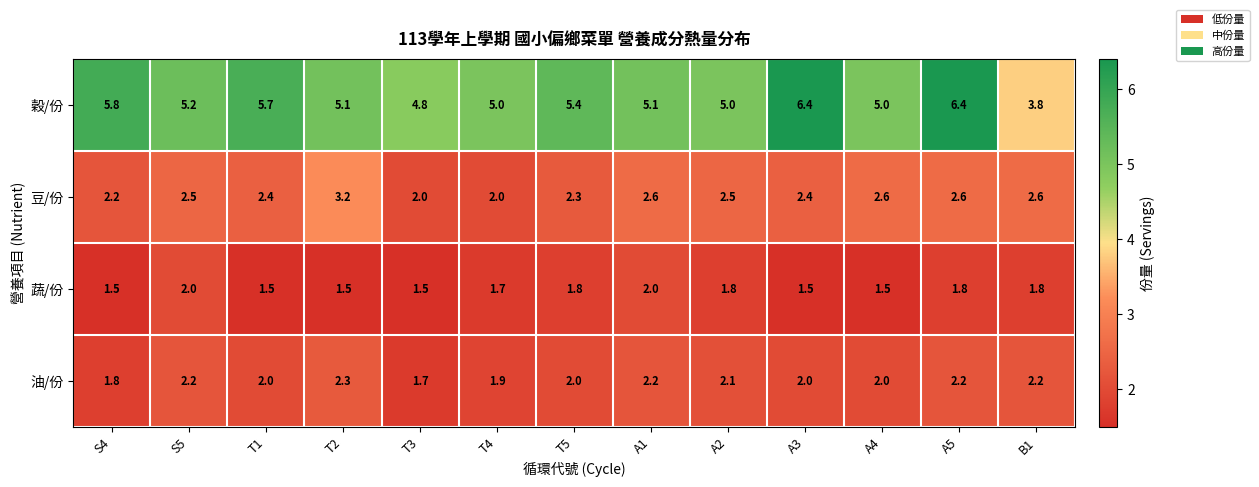

Which series has the widest spread of values?

穀/份